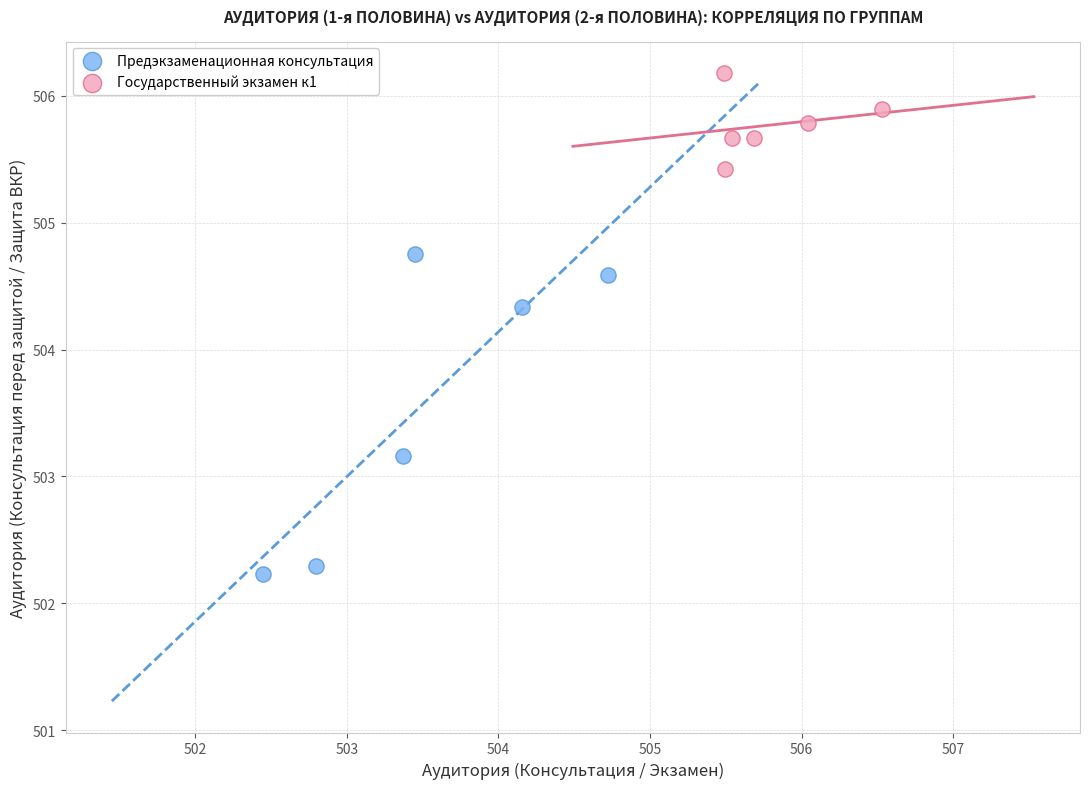

Which series reaches the minimum Y coordinate?

Предэкзаменационная консультация